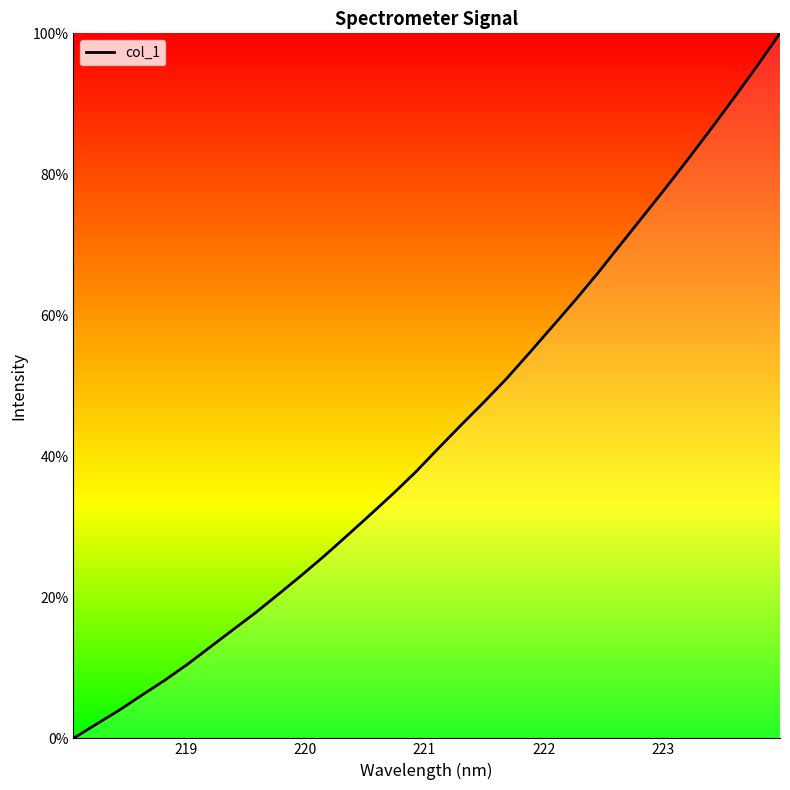

How many values are above zero?

31